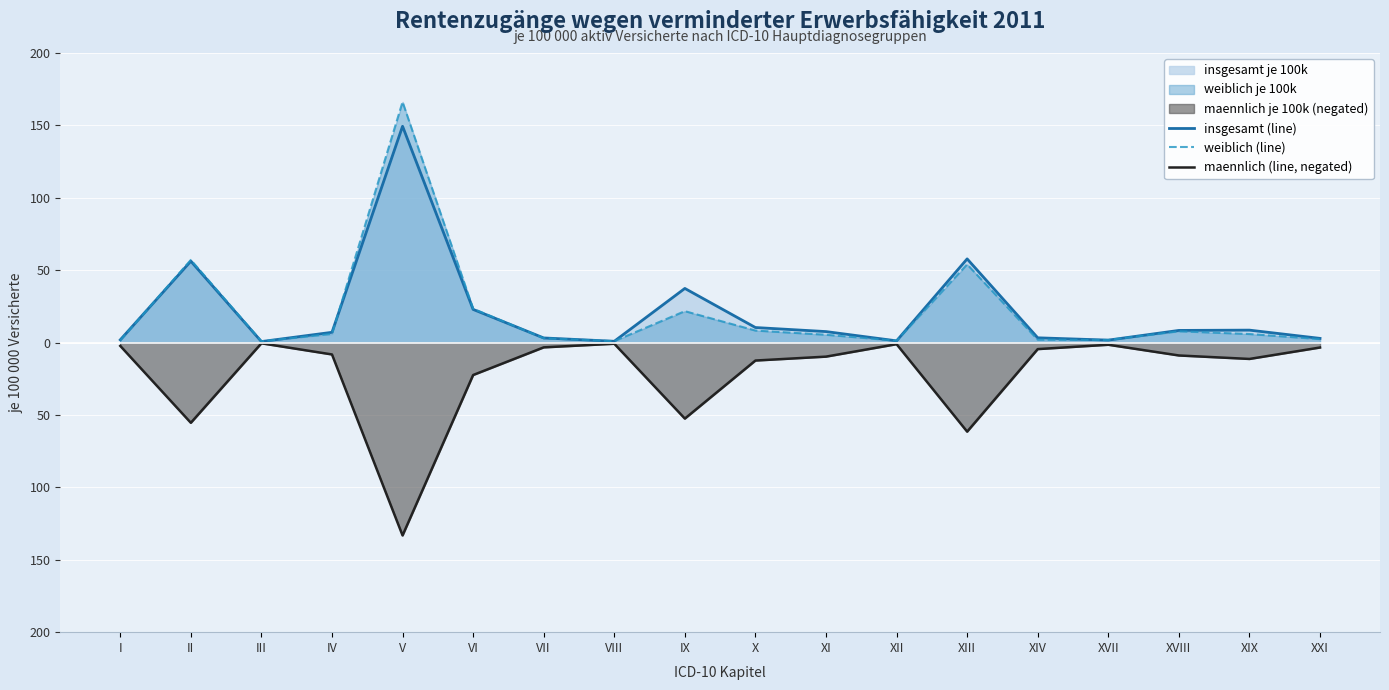

At which label is weiblich (line) closest to 83?

II